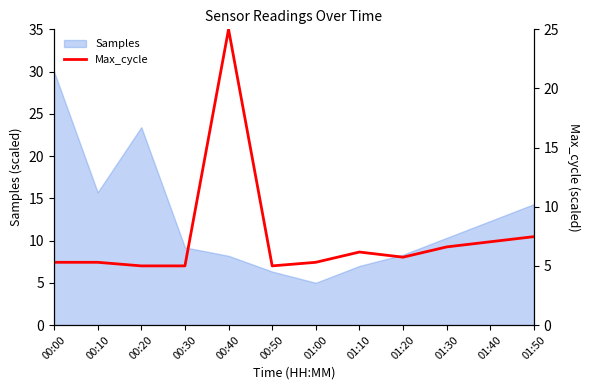

Where is Samples nearest to the value 17?

00:10